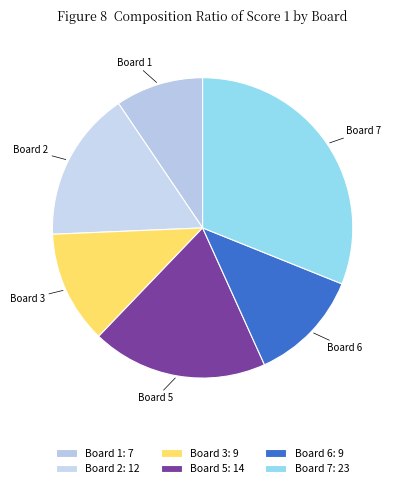

Between Board 7 and Board 3, which is larger?

Board 7